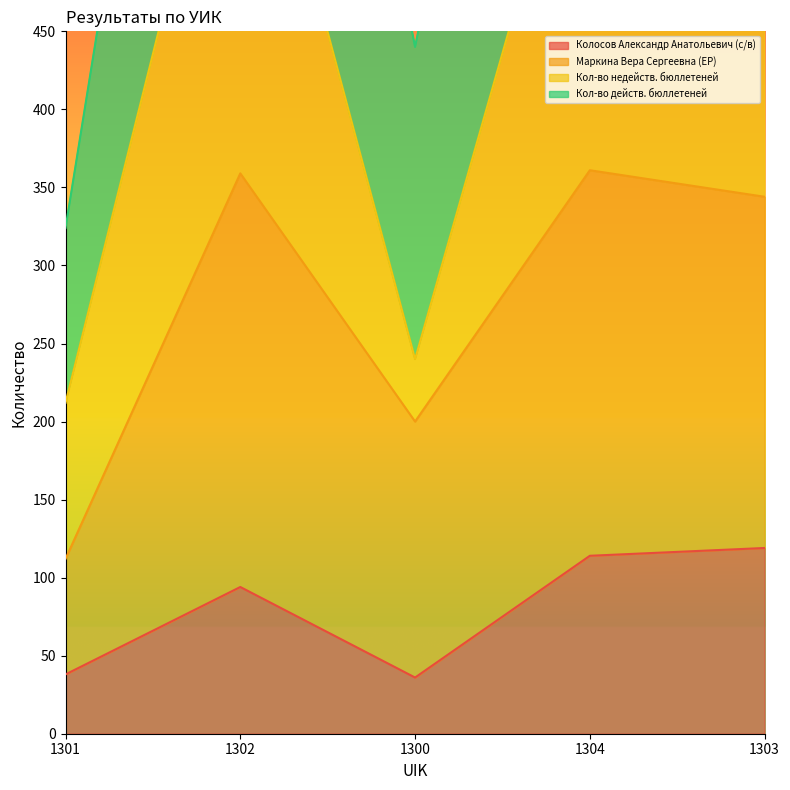

What is the highest value of the Колосов Александр Анатольевич (с/в) series?

119